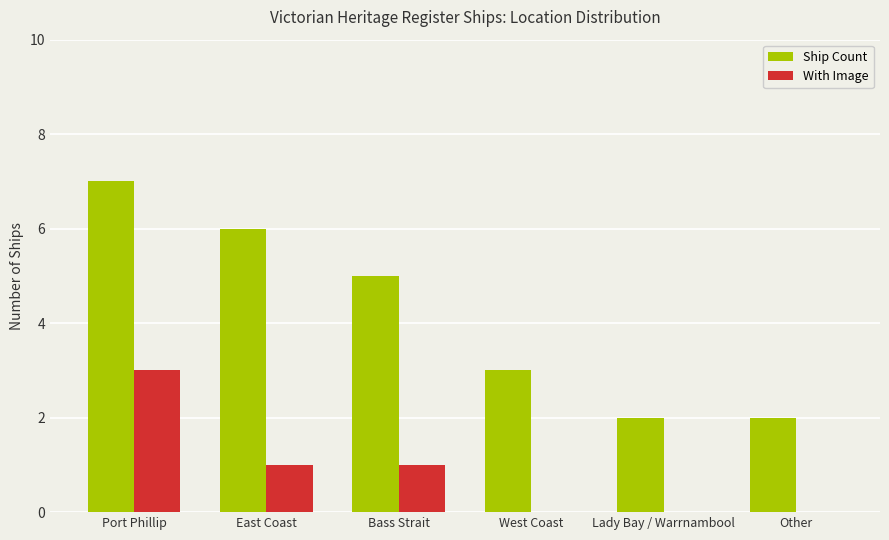

What is the difference between the With Image values at Lady Bay / Warrnambool and Port Phillip?

3